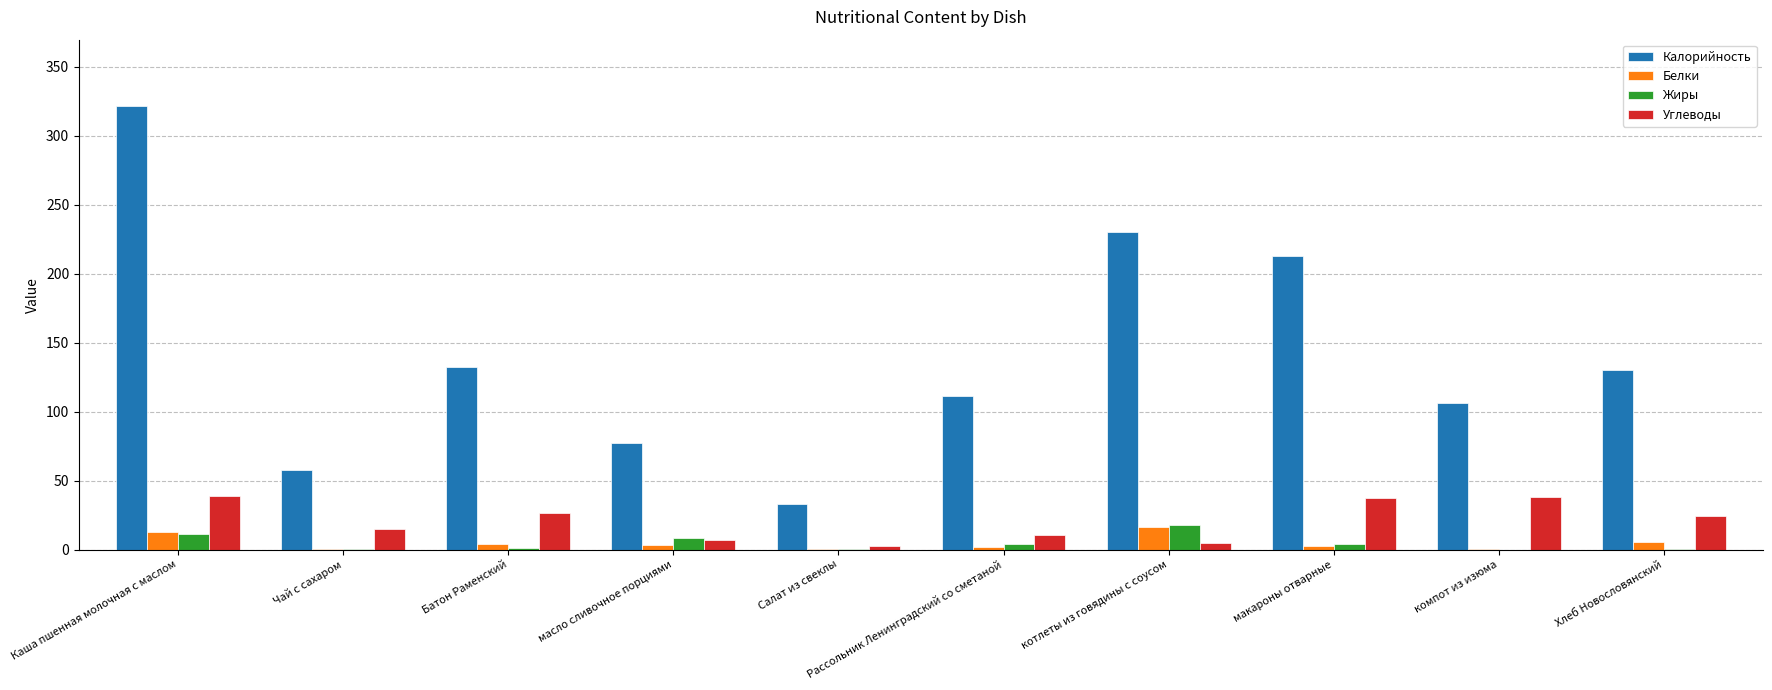

How many groups of bars are there?

10